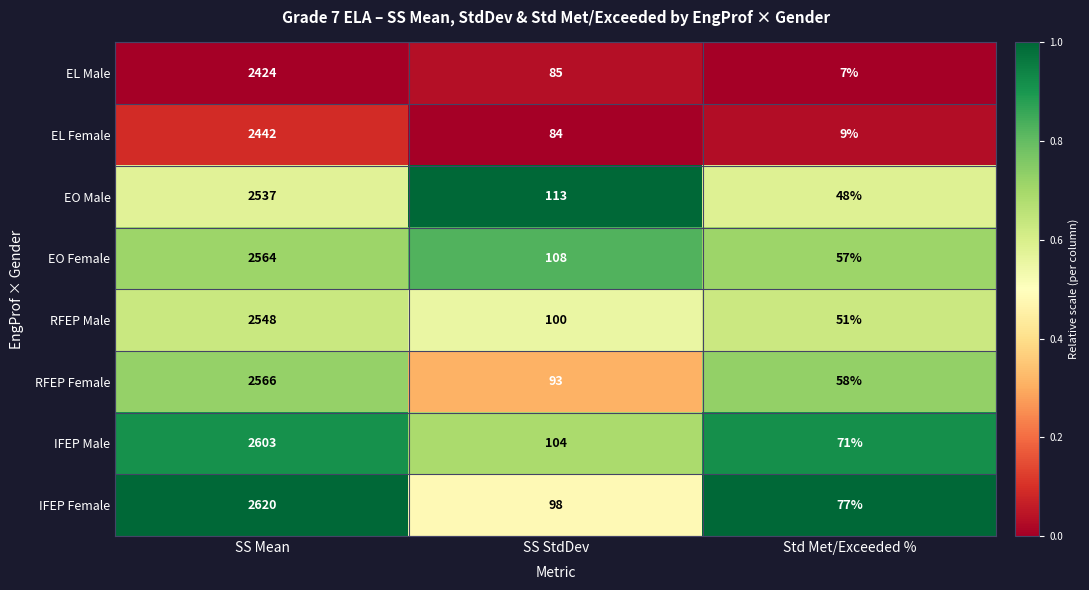

Reading right to left, transcribe all the data shown in this chart.

EL Male: Std Met/Exceeded %=7	SS StdDev=85	SS Mean=2424
EL Female: Std Met/Exceeded %=9	SS StdDev=84	SS Mean=2442
EO Male: Std Met/Exceeded %=48	SS StdDev=113	SS Mean=2537
EO Female: Std Met/Exceeded %=57	SS StdDev=108	SS Mean=2564
RFEP Male: Std Met/Exceeded %=51	SS StdDev=100	SS Mean=2548
RFEP Female: Std Met/Exceeded %=58	SS StdDev=93	SS Mean=2566
IFEP Male: Std Met/Exceeded %=71	SS StdDev=104	SS Mean=2603
IFEP Female: Std Met/Exceeded %=77	SS StdDev=98	SS Mean=2620